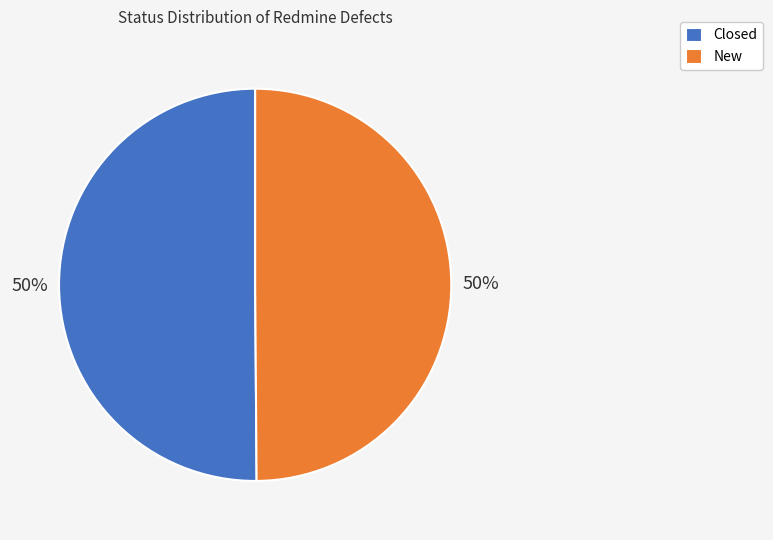

Is it true that New is 44% of the pie?

False